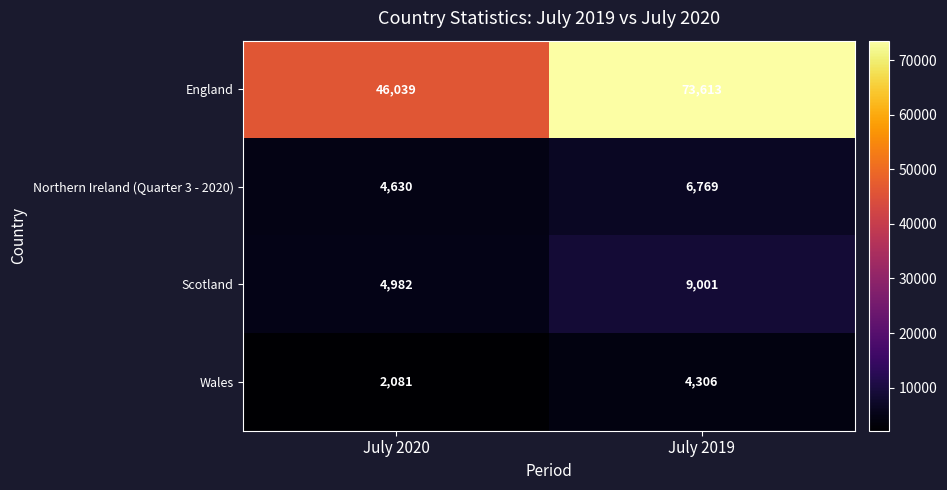

At July 2019, list the series in order from largest to smallest.

England, Scotland, Northern Ireland (Quarter 3 - 2020), Wales